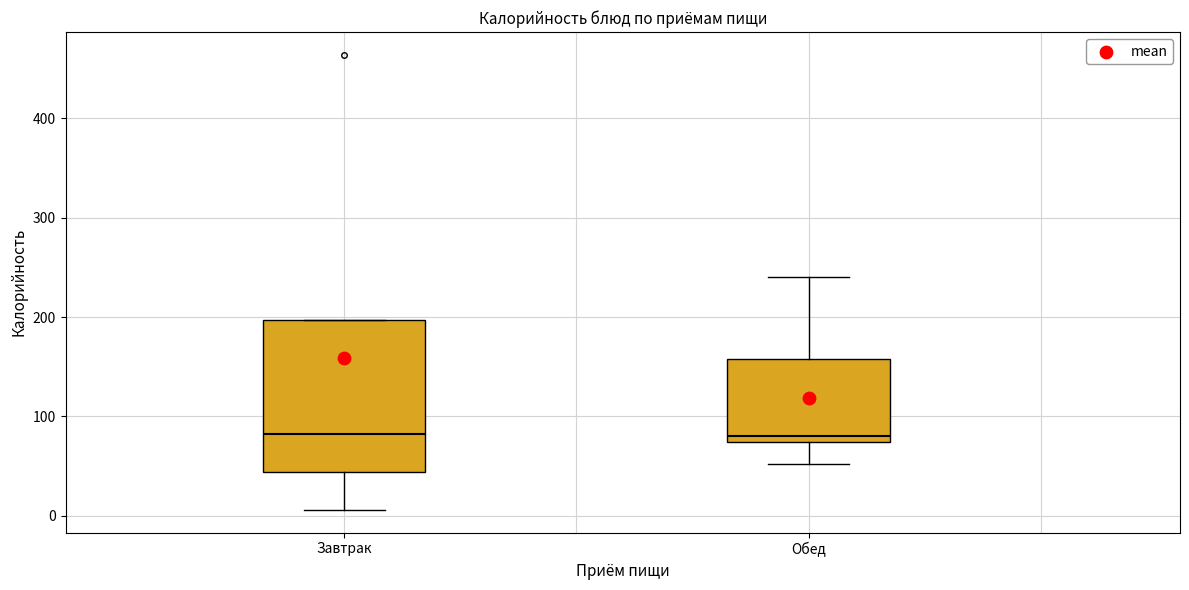

Reading left to right, transcribe this box plot: for each box, give where its median line is, the range the box spans, and where its two whiskers end, as read against the y-axis. The values are not printed on the chart, so give them approximately, as read against the axis.

Завтрак: median 80, box 40 to 200, whiskers 10 to 200
Обед: median 80, box 70 to 160, whiskers 50 to 240